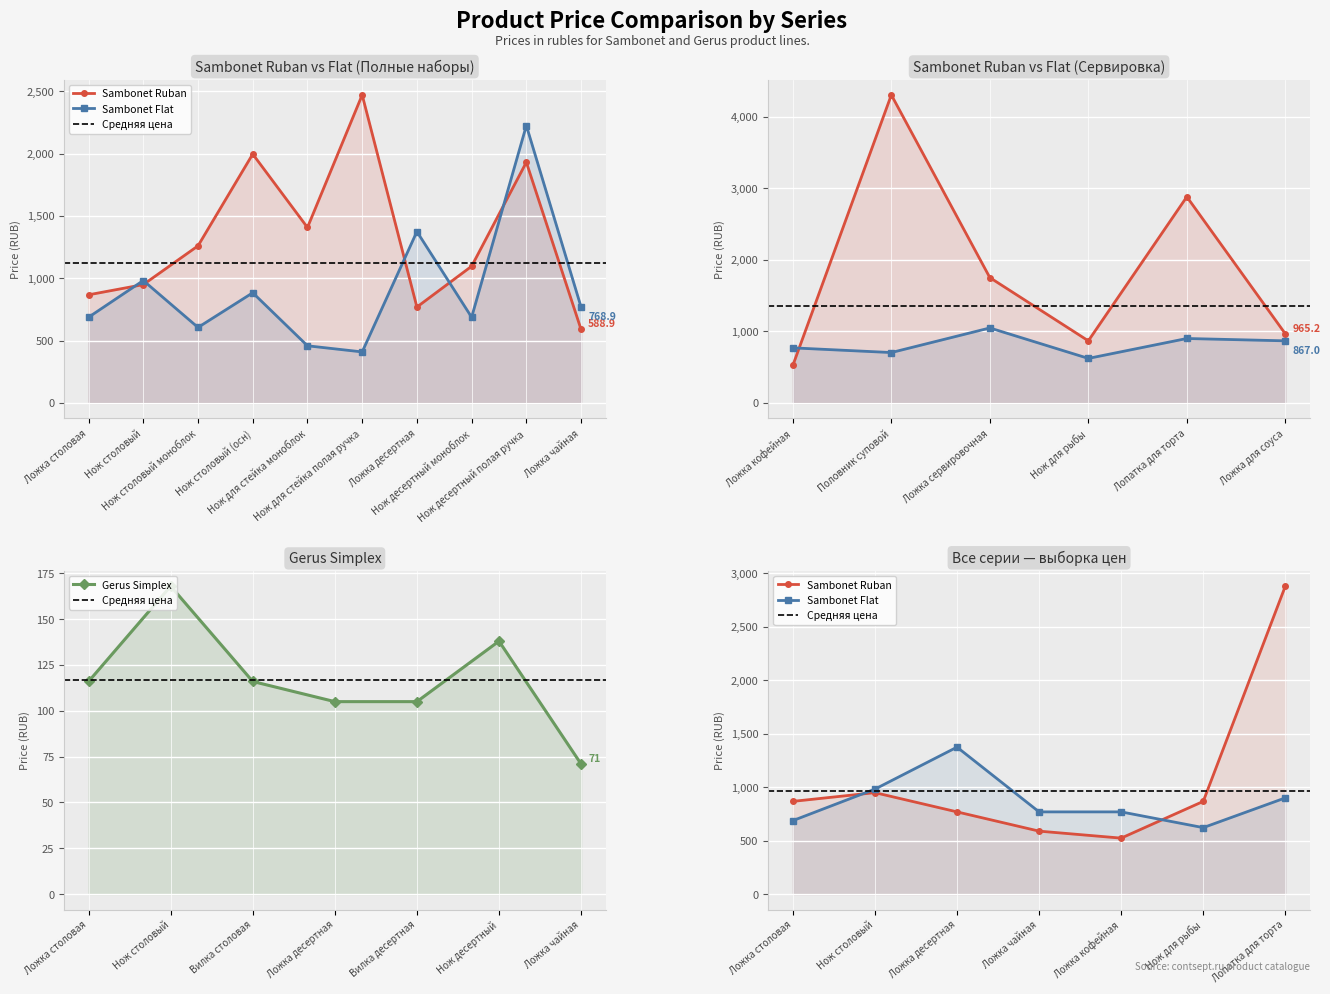

What is the sum of all values?

819